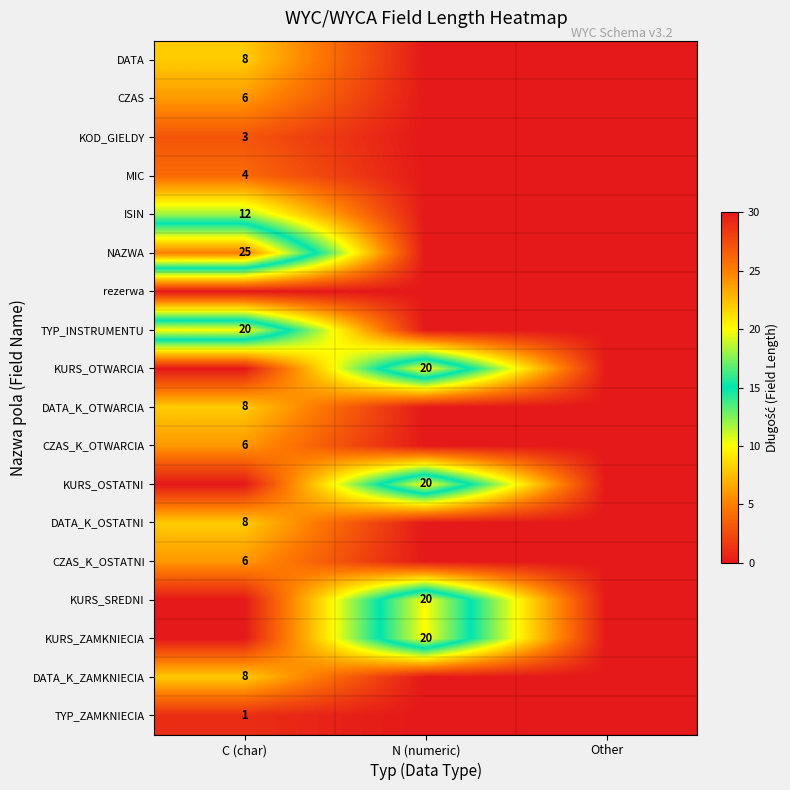

The KURS_OSTATNI series shows 10 at N (numeric). True or false?

False